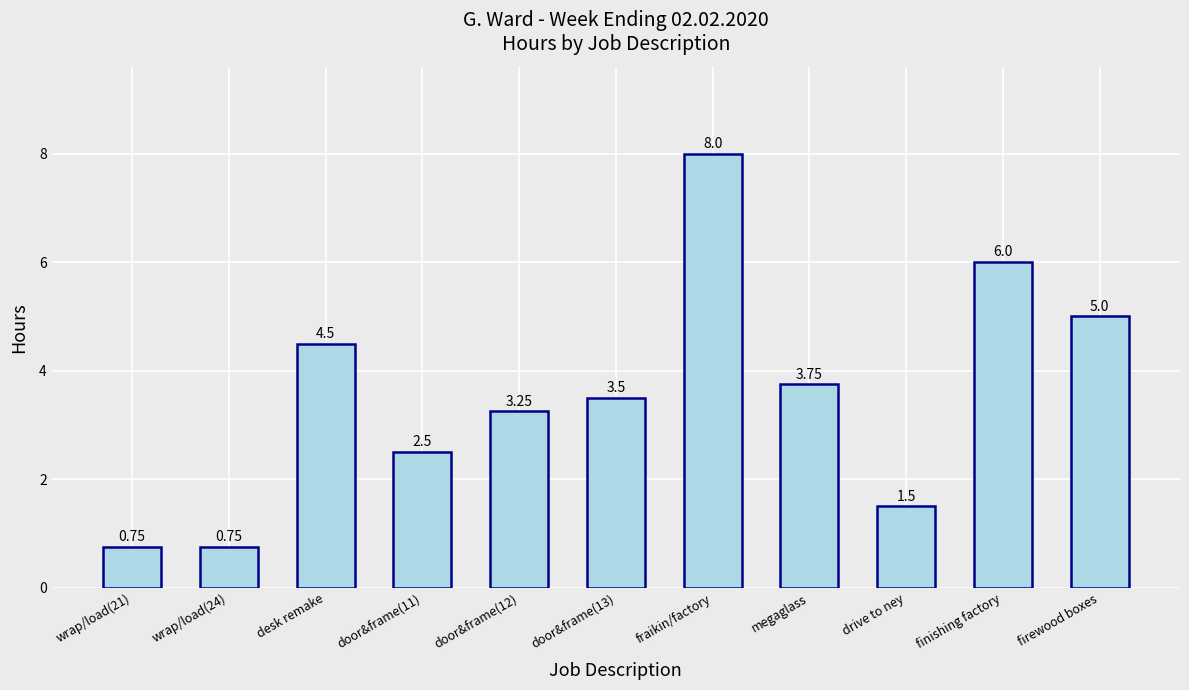

What is the label of the 1st bar from the right?

firewood boxes